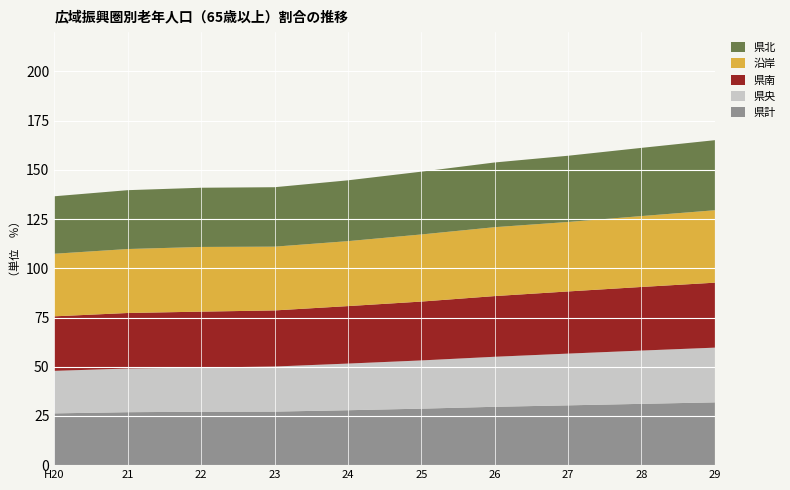

Reading right to left, list all the values displayed in this chart.

県計: 29=31.9	28=31.1	27=30.4	26=29.6	25=28.7	24=27.9	23=27.2	22=27.1	21=26.9	H20=26.3
県央: 29=27.8	28=27.1	27=26.3	26=25.4	25=24.5	24=23.7	23=22.9	22=22.4	21=22.2	H20=21.6
県南: 29=33.0	28=32.3	27=31.6	26=30.8	25=29.9	24=29.2	23=28.5	22=28.4	21=28.2	H20=27.7
沿岸: 29=36.8	28=36.0	27=35.3	26=35.0	25=34.1	24=33.0	23=32.4	22=32.9	21=32.5	H20=31.8
県北: 29=35.6	28=34.6	27=33.6	26=32.9	25=31.9	24=30.9	23=30.2	22=30.1	21=29.9	H20=29.2